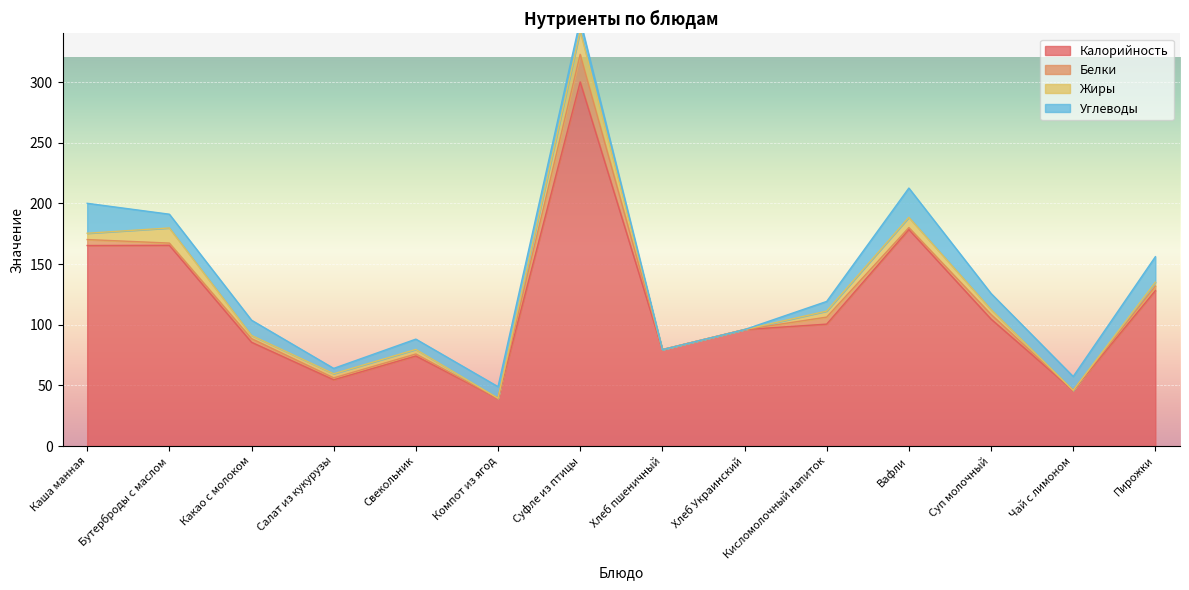

Between Какао с молоком and Вафли, which is larger?

Вафли